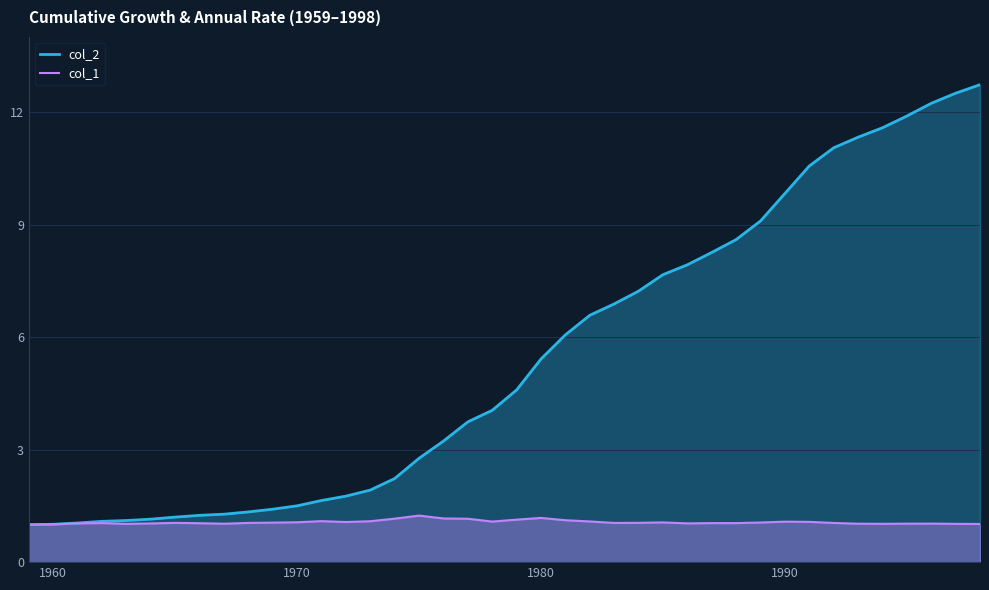

What are all the series names shown in the legend?

col_2, col_1